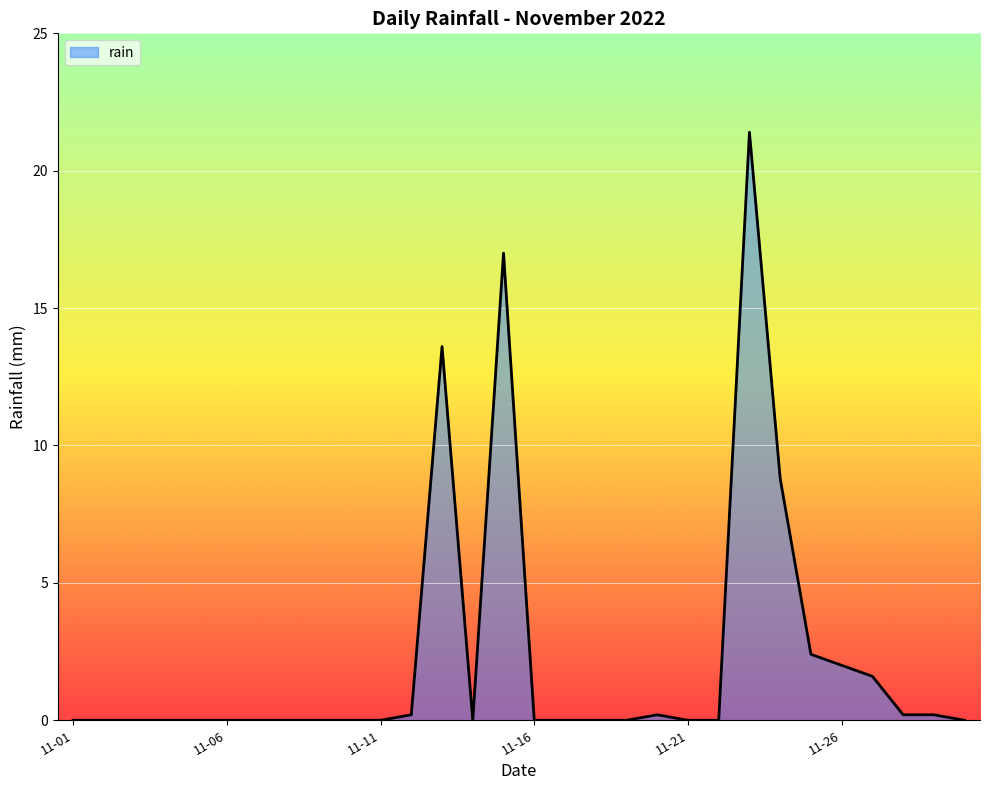

What is the greatest value displayed?

21.4